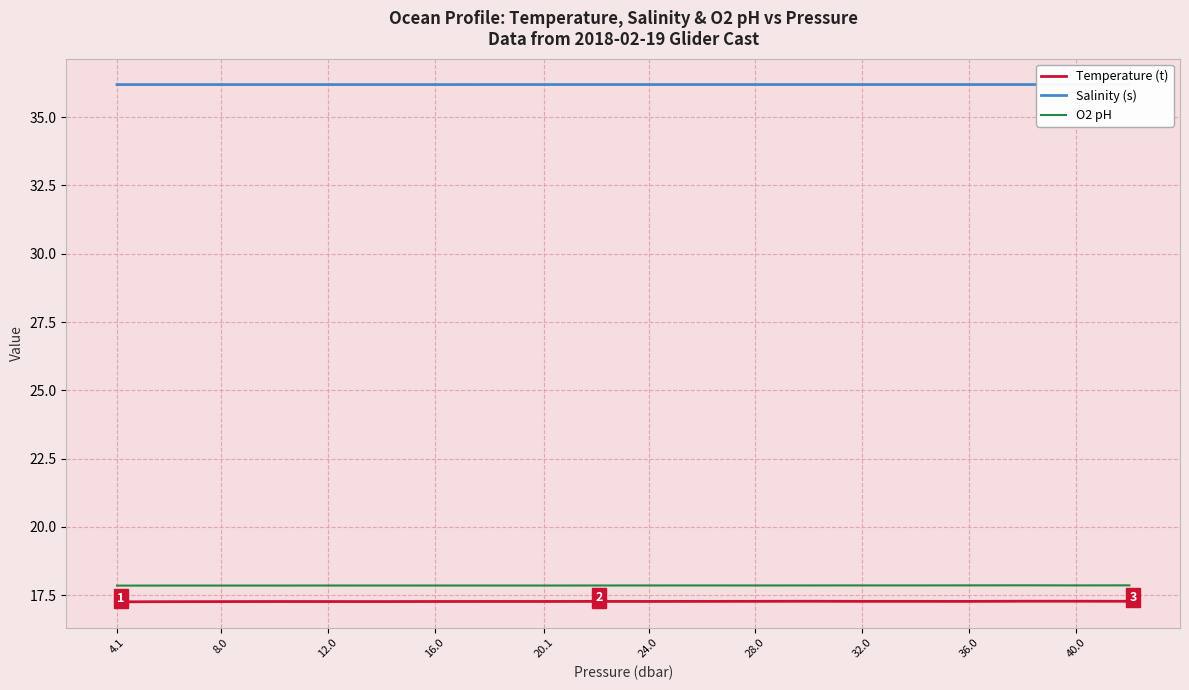

In O2 pH, how many points are lower than both neighbors (excluding endpoints)?

6